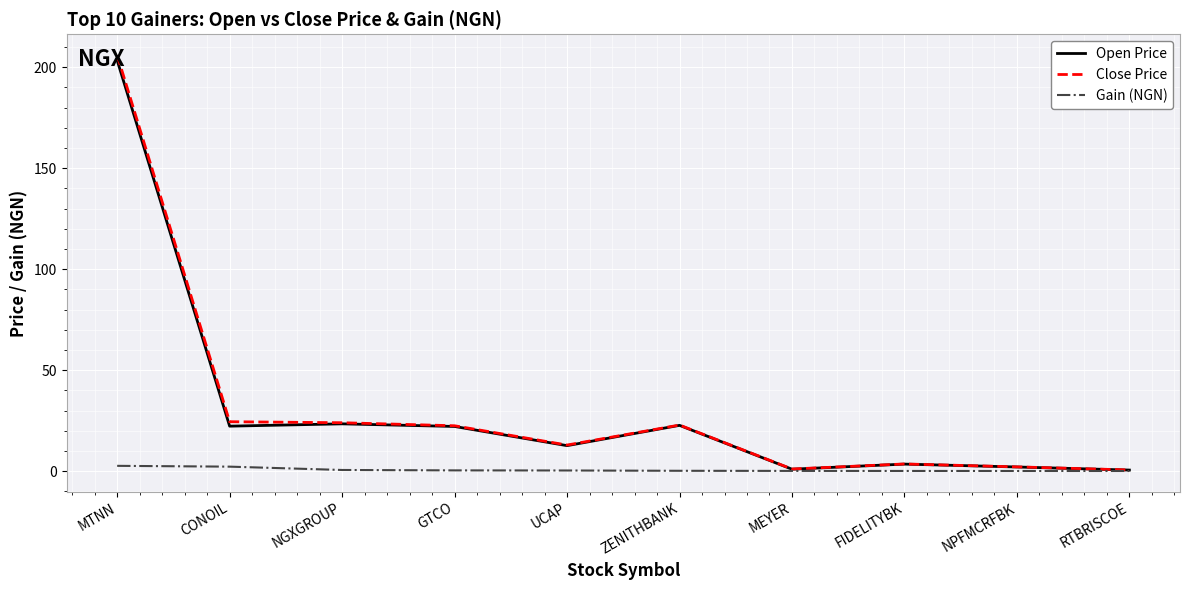

Does the chart have visible grid lines?

Yes